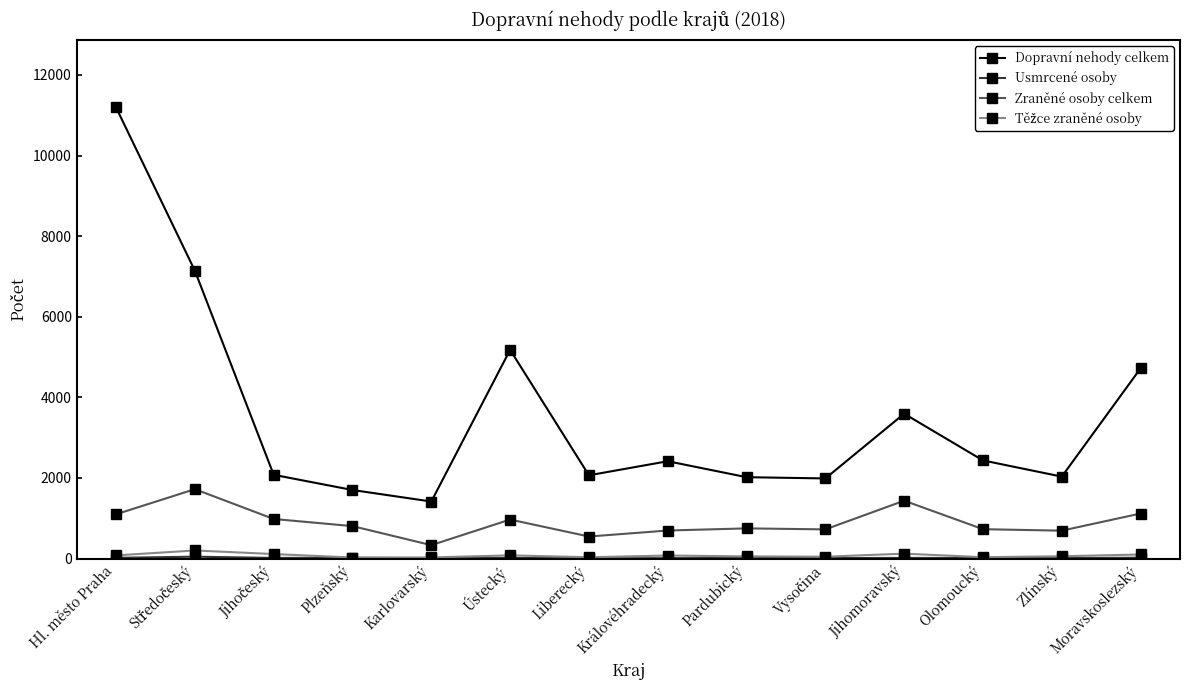

The Dopravní nehody celkem series shows 3594 at Jihomoravský. True or false?

True